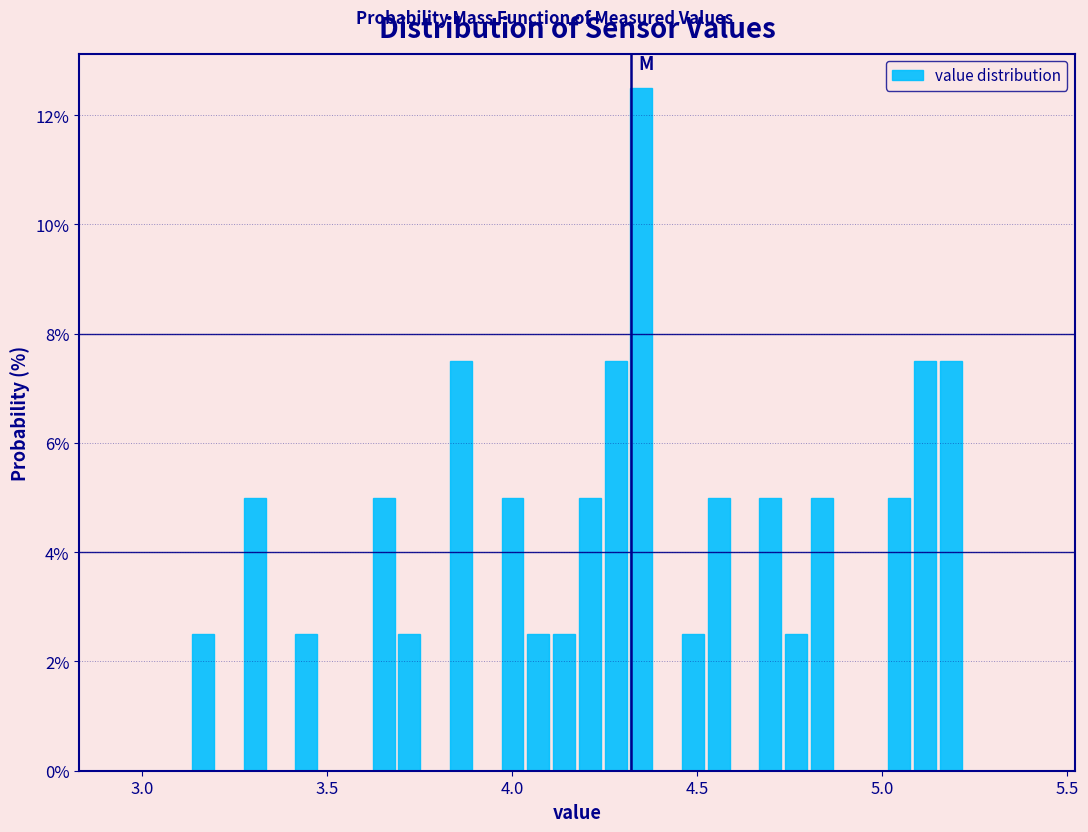

Read against the x-axis, roughly where is the centre of the tallest bar?

4.35